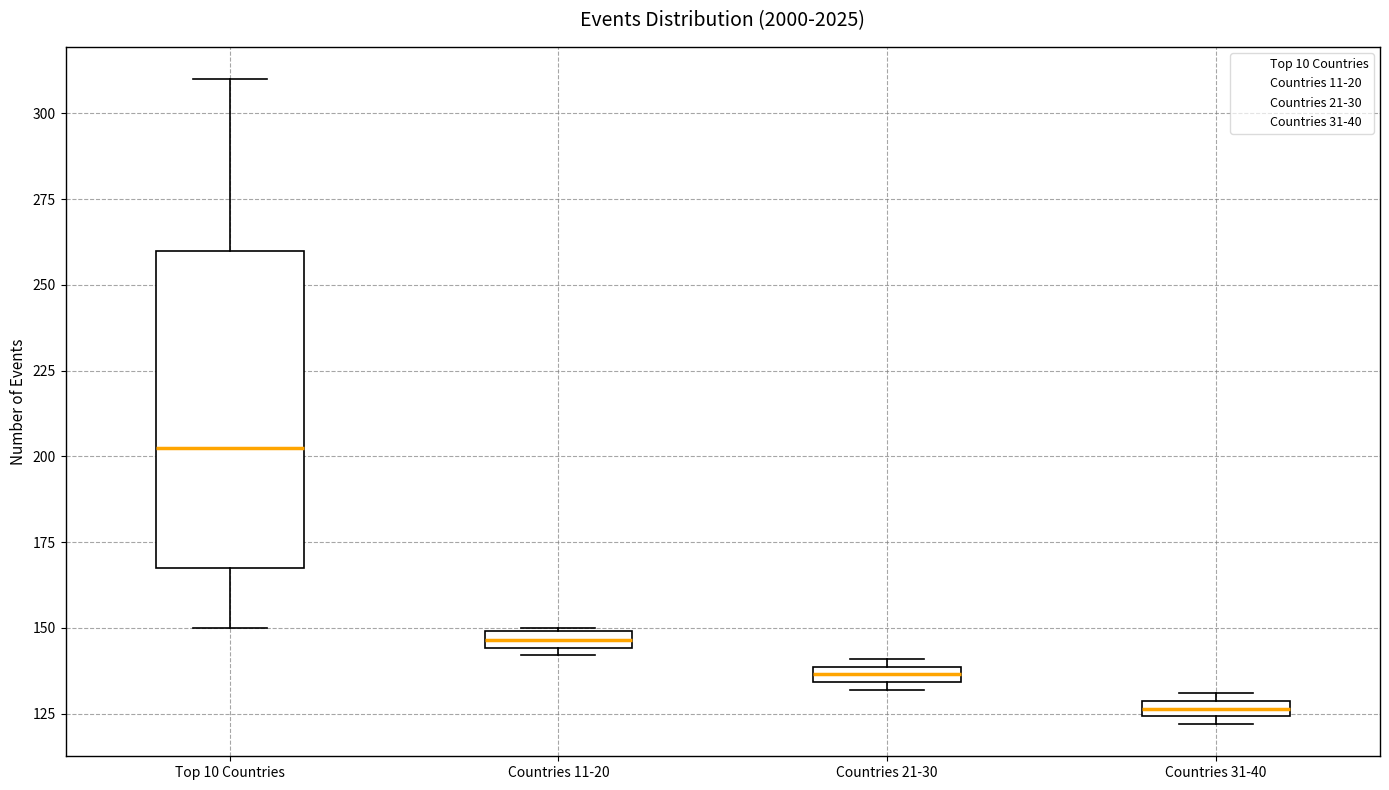

Which box's median line is the highest?

Top 10 Countries